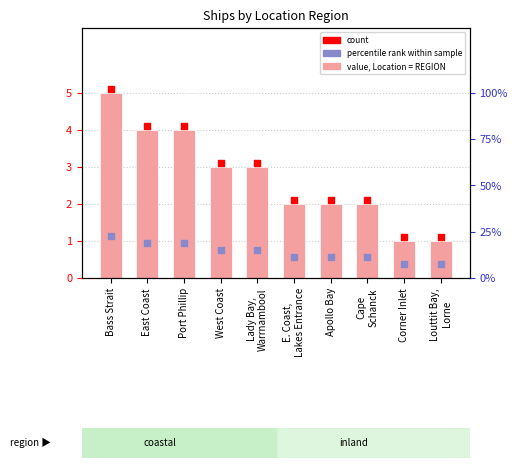

What is the change in value from East Coast to Corner Inlet?

-3